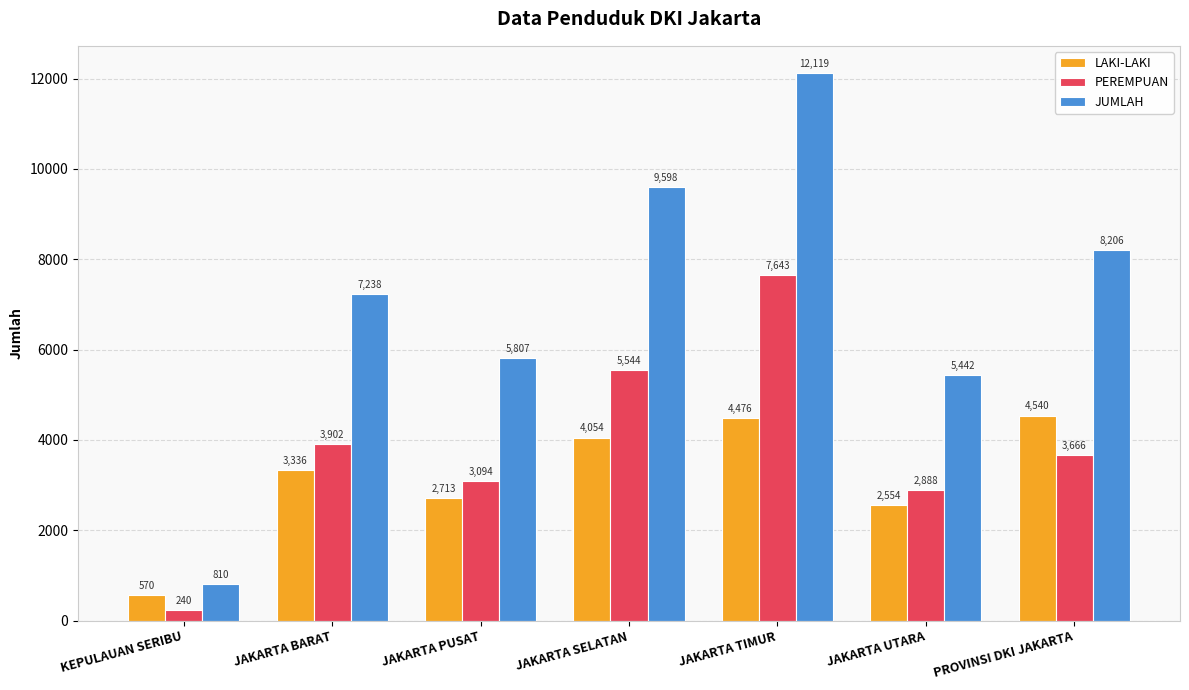

How many bars are there in total?

21